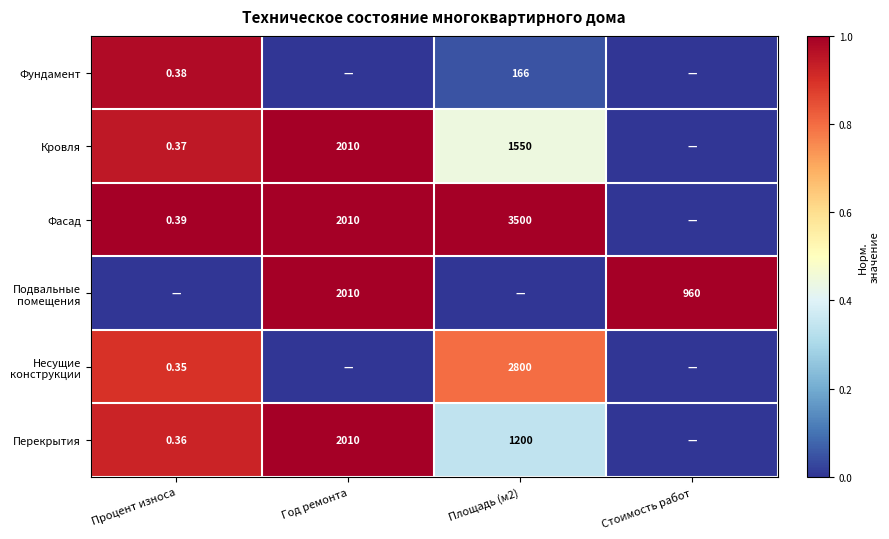

What is the difference between the second highest and minimum values in the Перекрытия series?

0.9